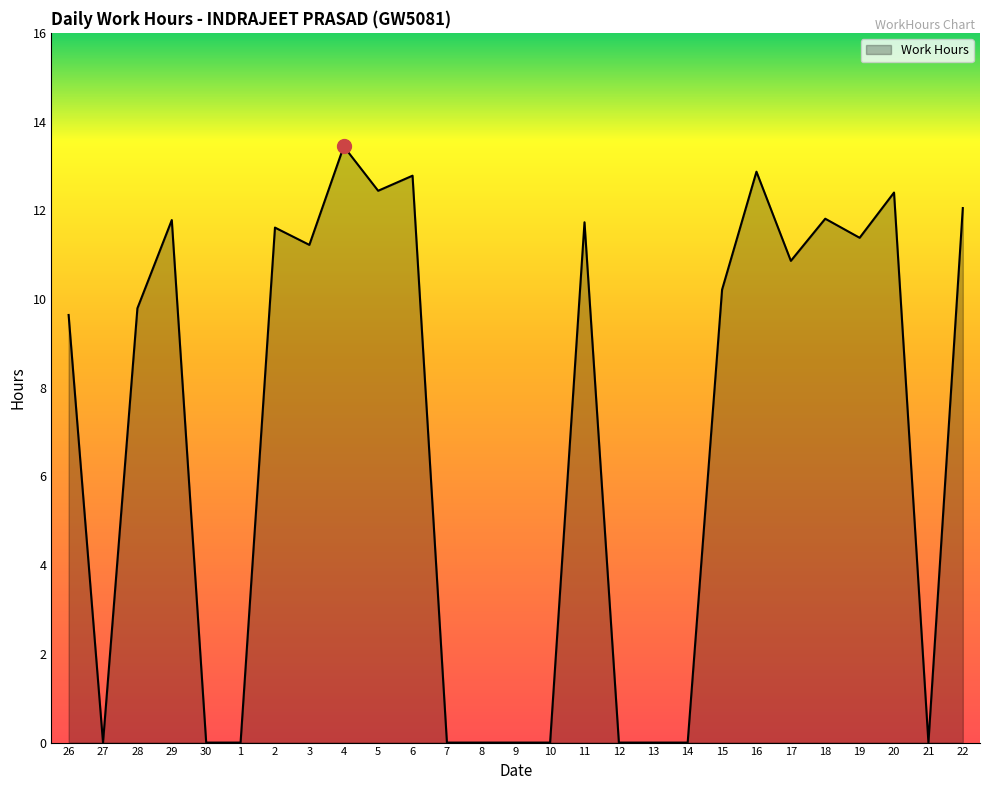

Which has a higher value, 16 or 22?

16